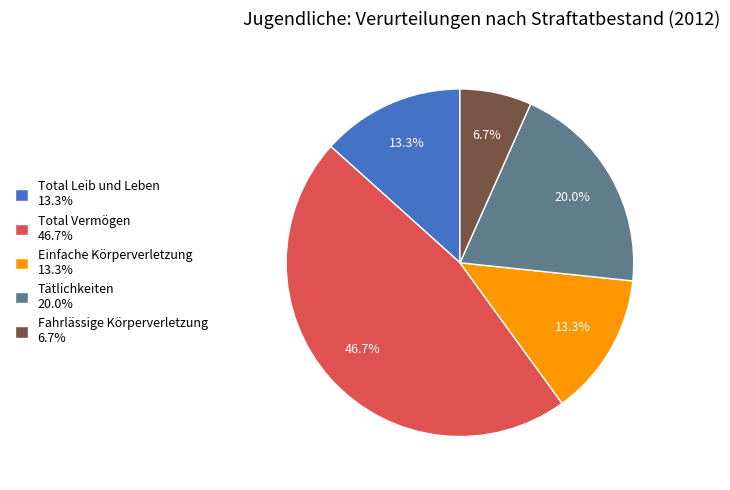

Combined, what portion of the pie is Tätlichkeiten 20.0% and Fahrlässige Körperverletzung 6.7%?

26.7%